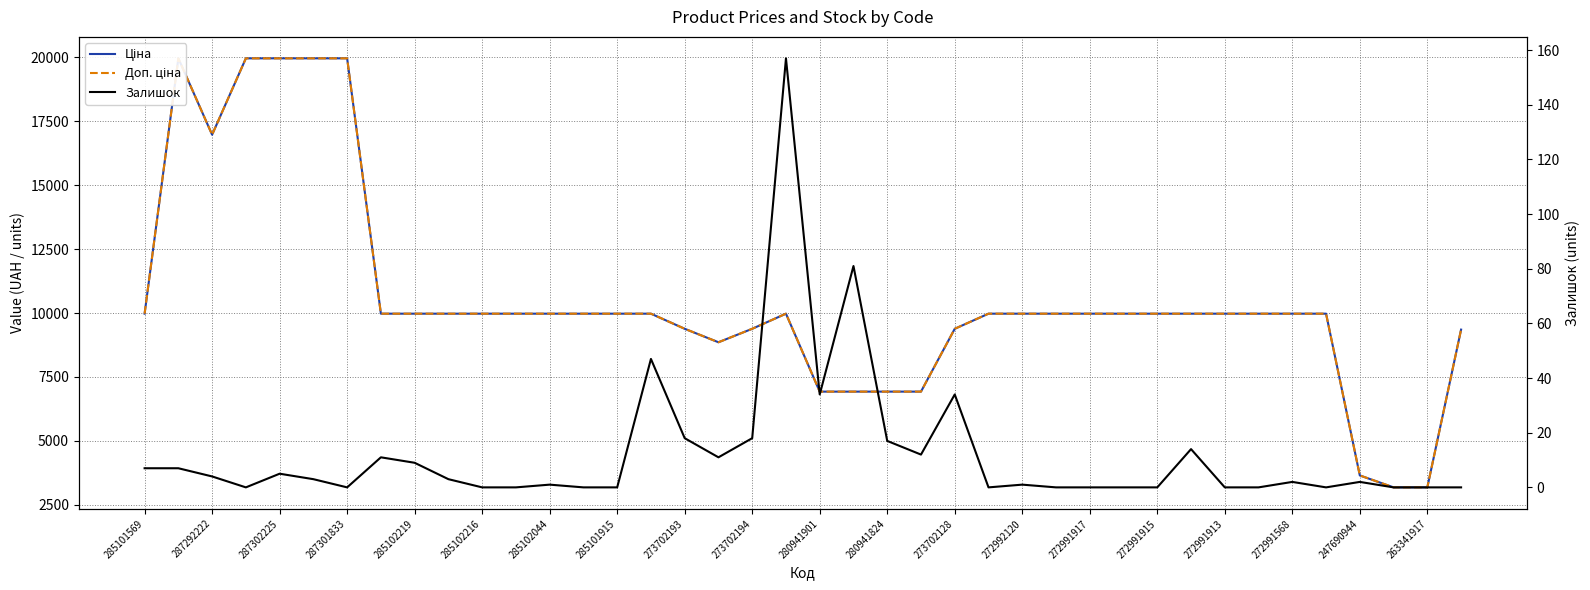

What is the difference between the highest and lowest values at 37?

3180.0